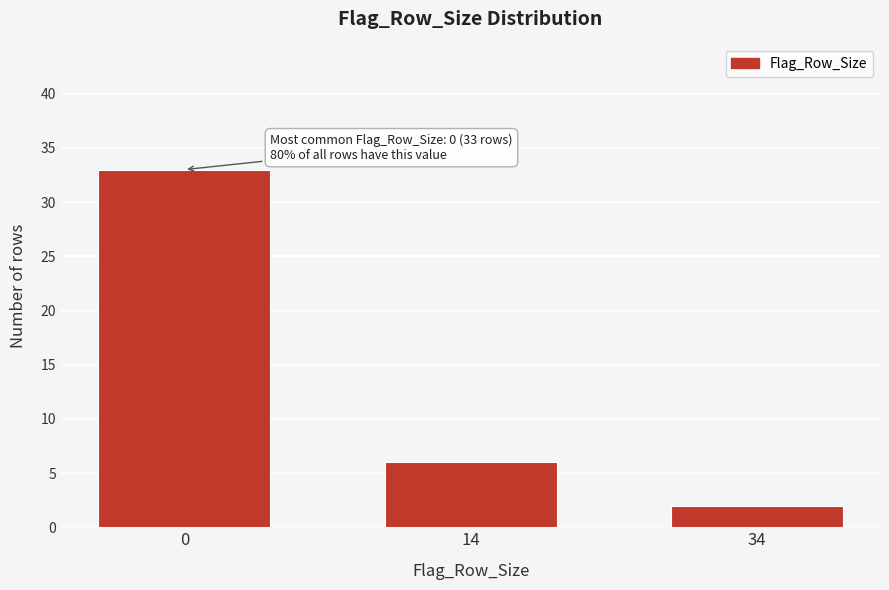

Reading right to left, what are all the values shown in this chart?

2	6	33